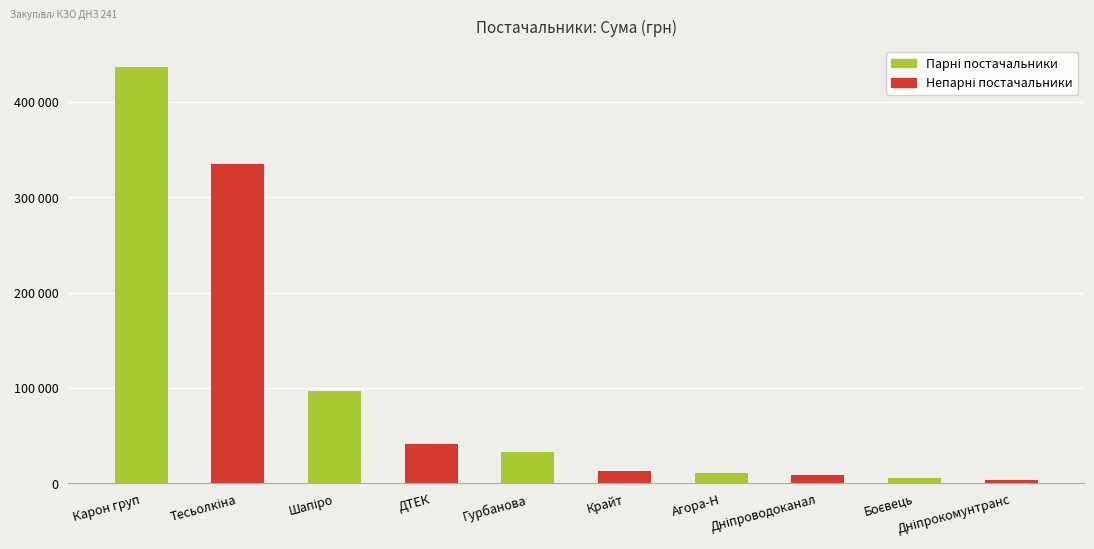

List the labels in order of value, smallest first.

ТДВ "Дніпрокомунтранс", ФОП "Боєвець Н.О.", КП "Дніпроводоканал", ТОВ "Агора-Н", ТОВ "Крайт", ФОП "Гурбанова А.М.", ПАТ "ДТЕК Дніпрообленерго", ФОП "Шапіро І.О.", ФОП "Тесьолкіна І.Ю.", ТОВ "Карон груп"